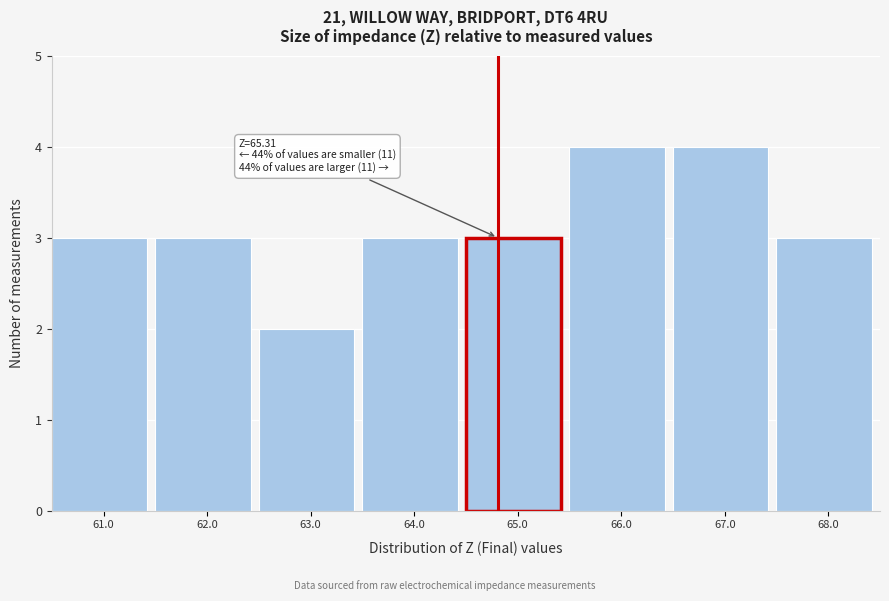

Reading left to right, what are all the values shown in this chart?

3	3	2	3	3	4	4	3